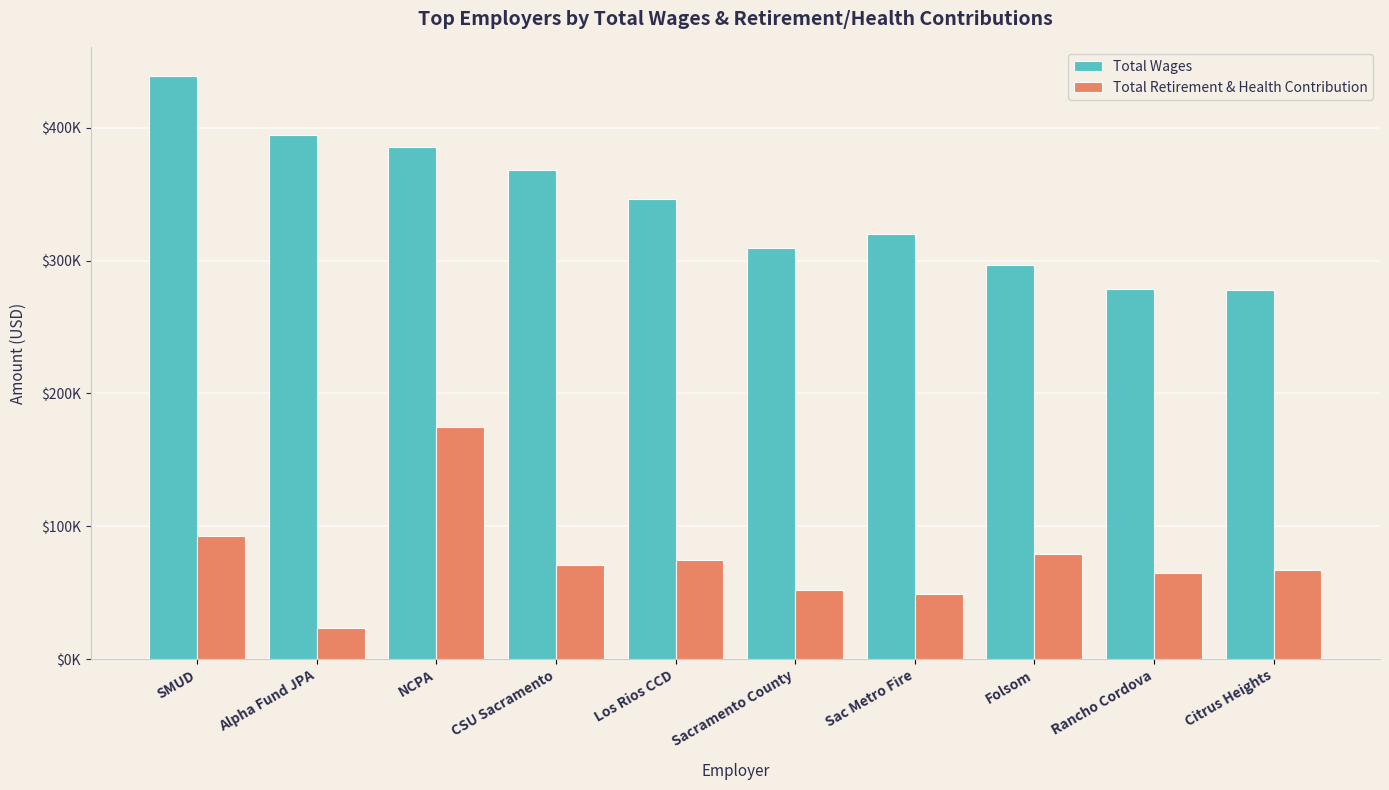

What are all the series names shown in the legend?

Total Wages, Total Retirement & Health Contribution